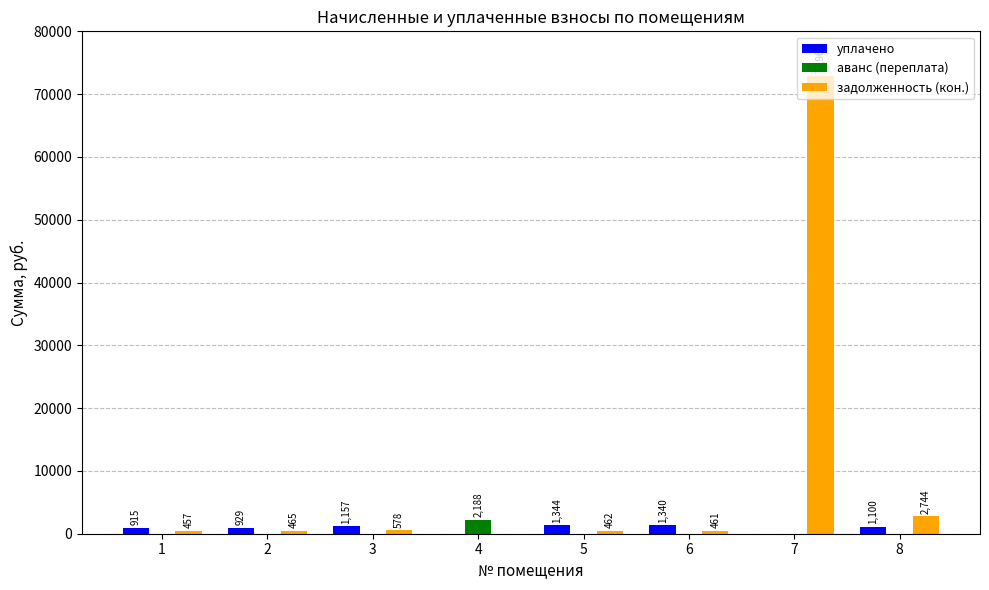

True or false: аванс (переплата) has a value of 0.0 at 2.

True